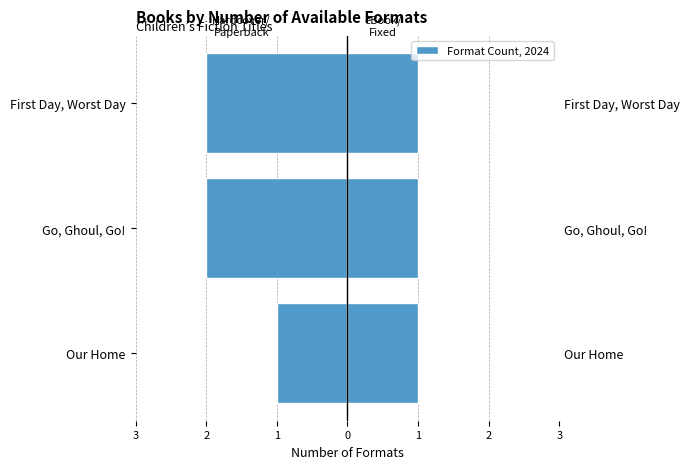

True or false: eBook / Fixed Layout has a value of 1.1 at 3.

False